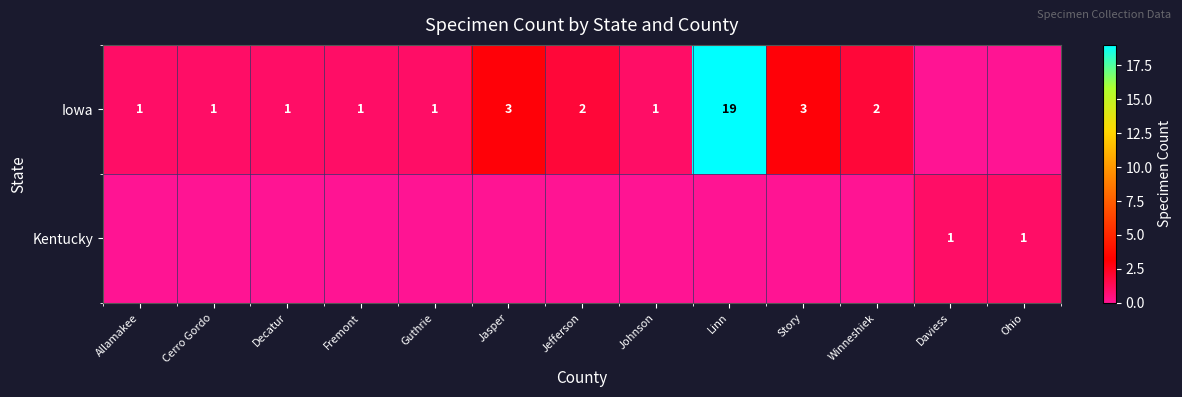

How many distinct data groups are displayed?

2